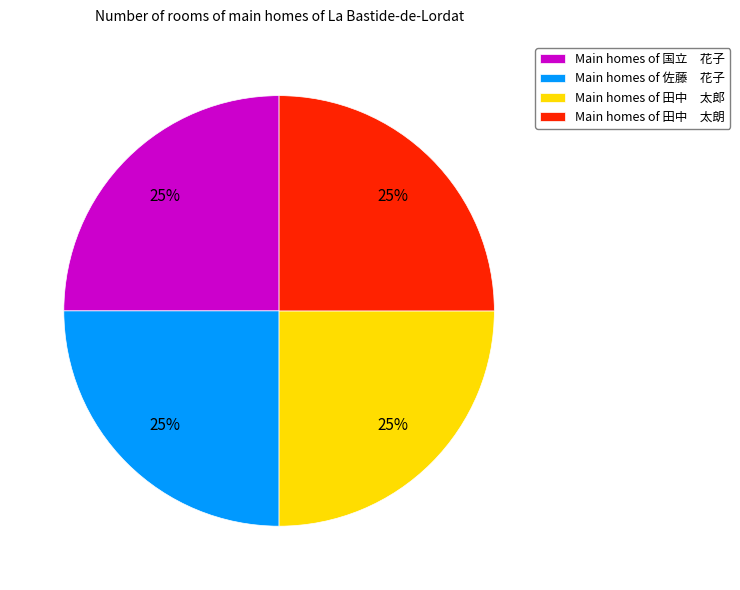

Is there a majority slice in this chart?

No